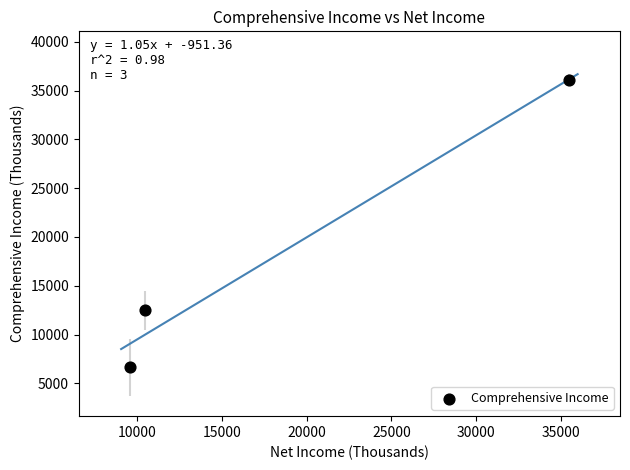

What is the range of X values (max minus min)?

25941